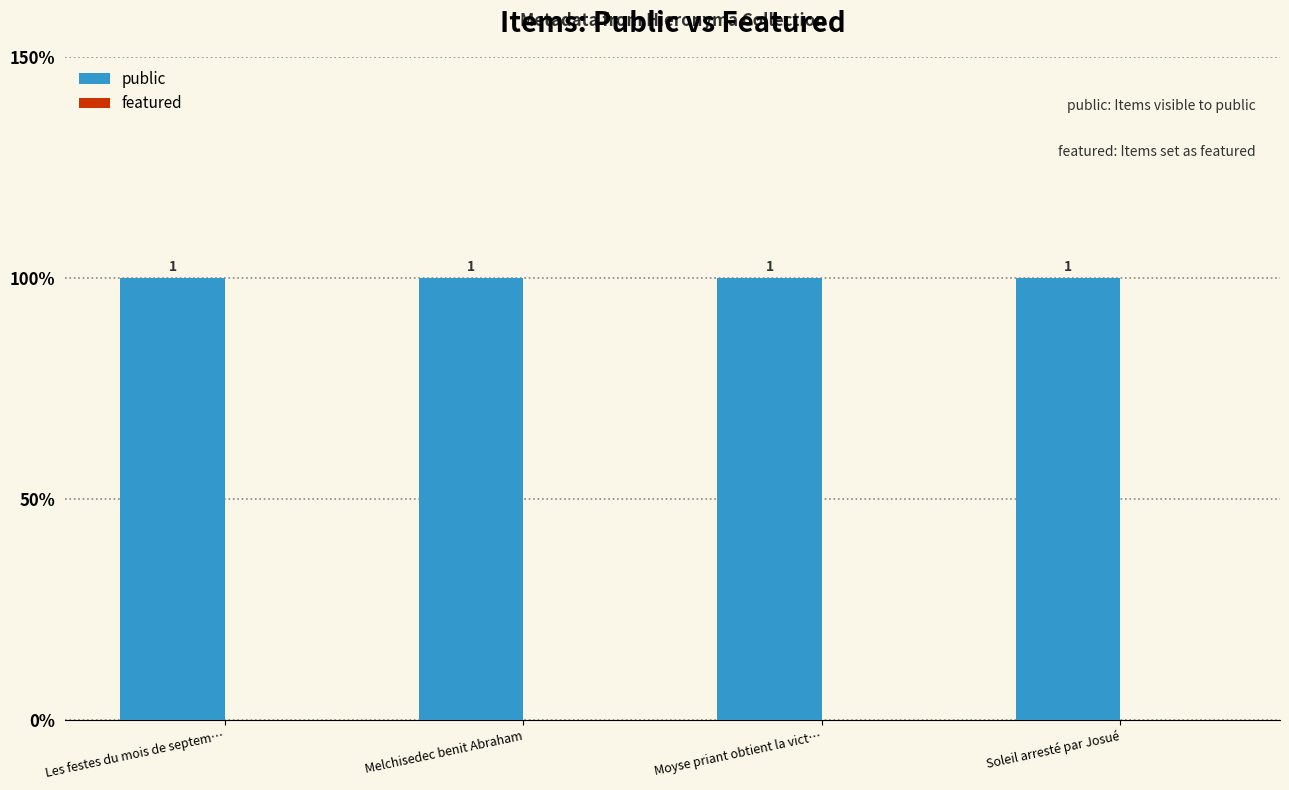

How many data points does each series have?

4